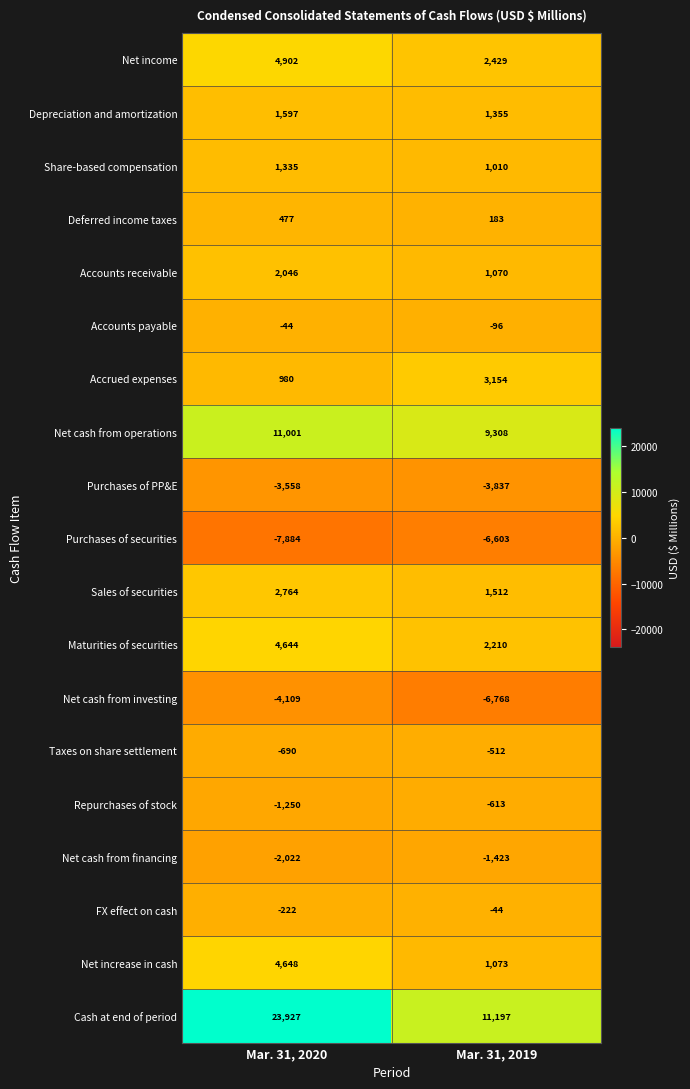

What is the maximum value shown in the chart?

23927